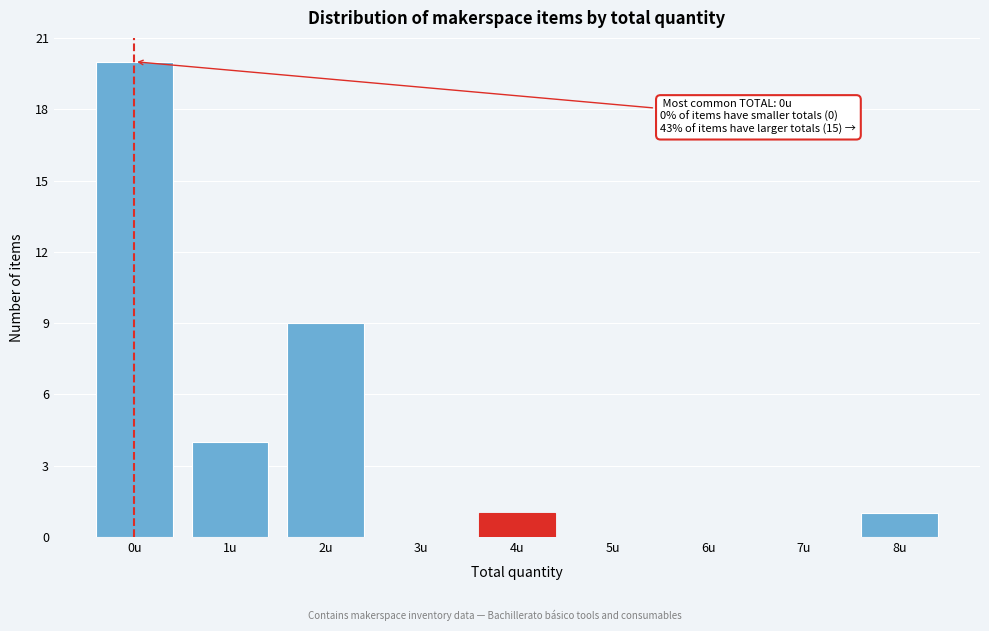

Reading left to right, list all the values displayed in this chart.

0u=20	1u=4	2u=9	3u=0	4u=1	5u=0	6u=0	7u=0	8u=1